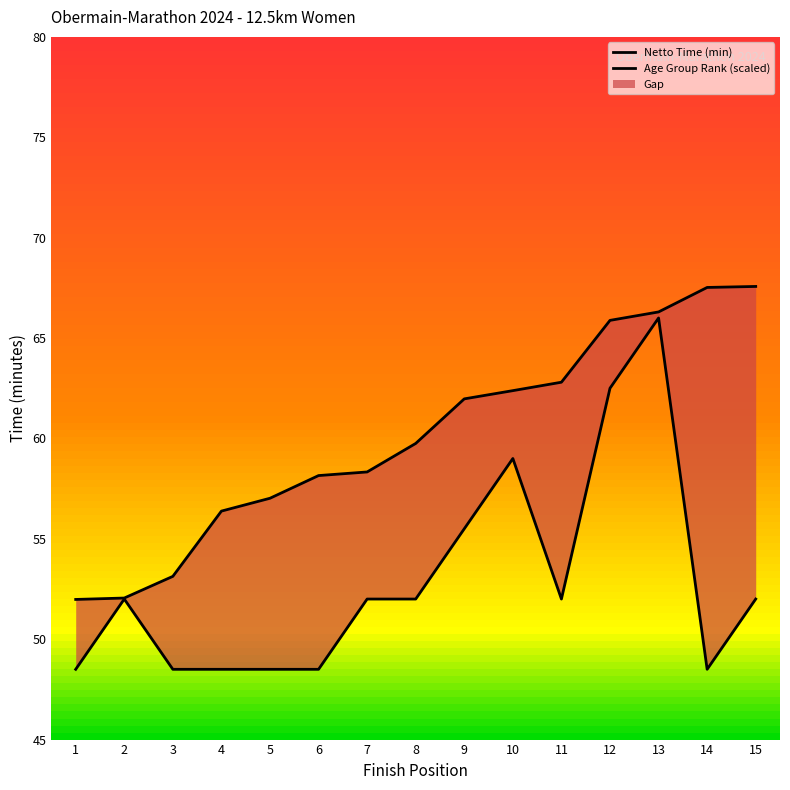

Is this an area chart (filled region under the line)?

No